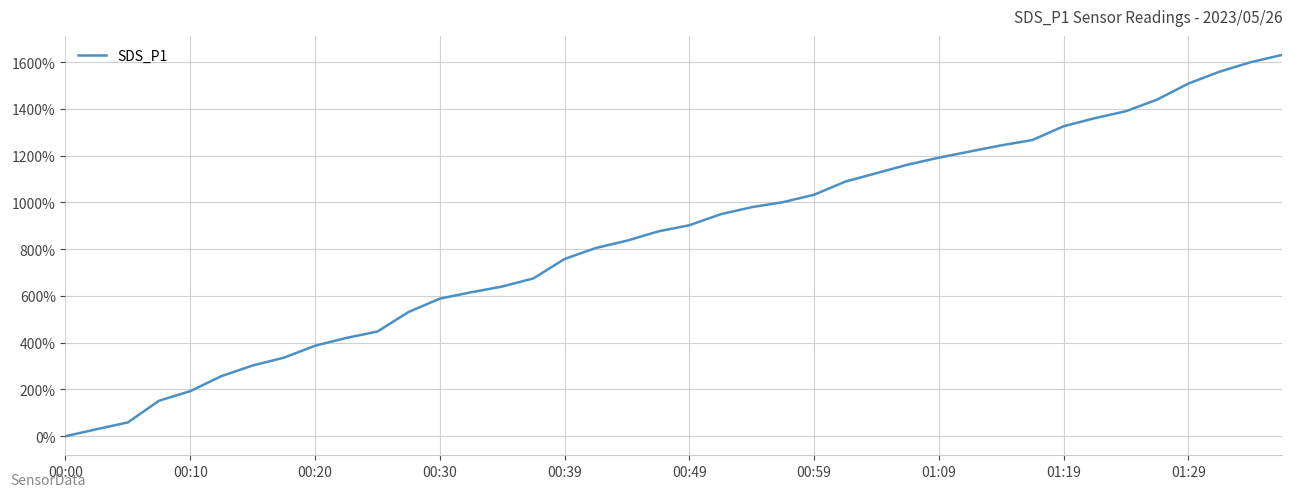

What is the maximum value shown in the chart?

1630.3